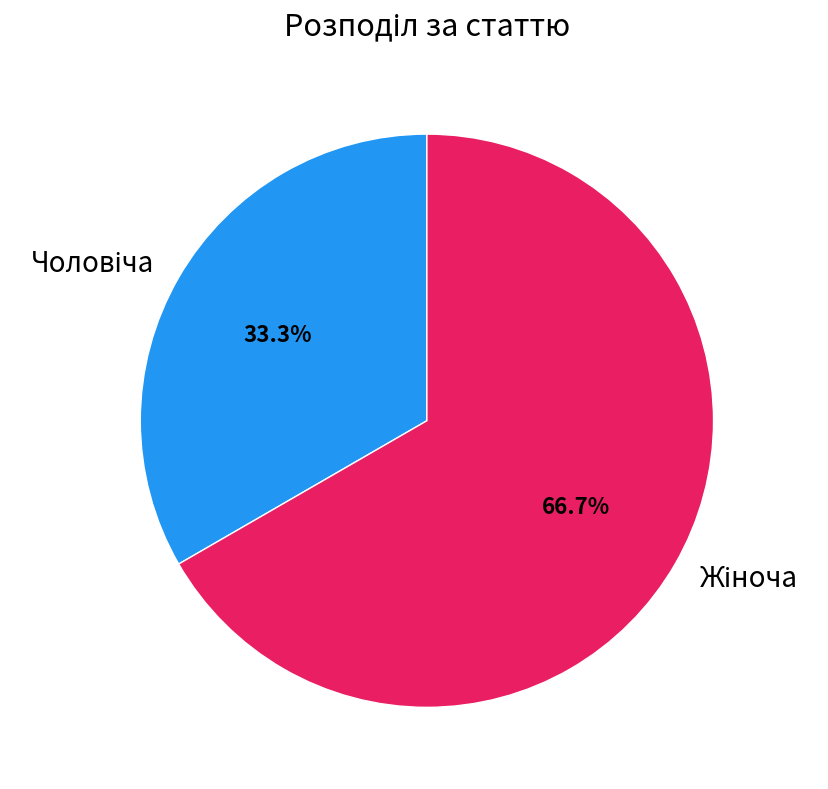

Is there any slice that represents more than half of the pie?

Yes